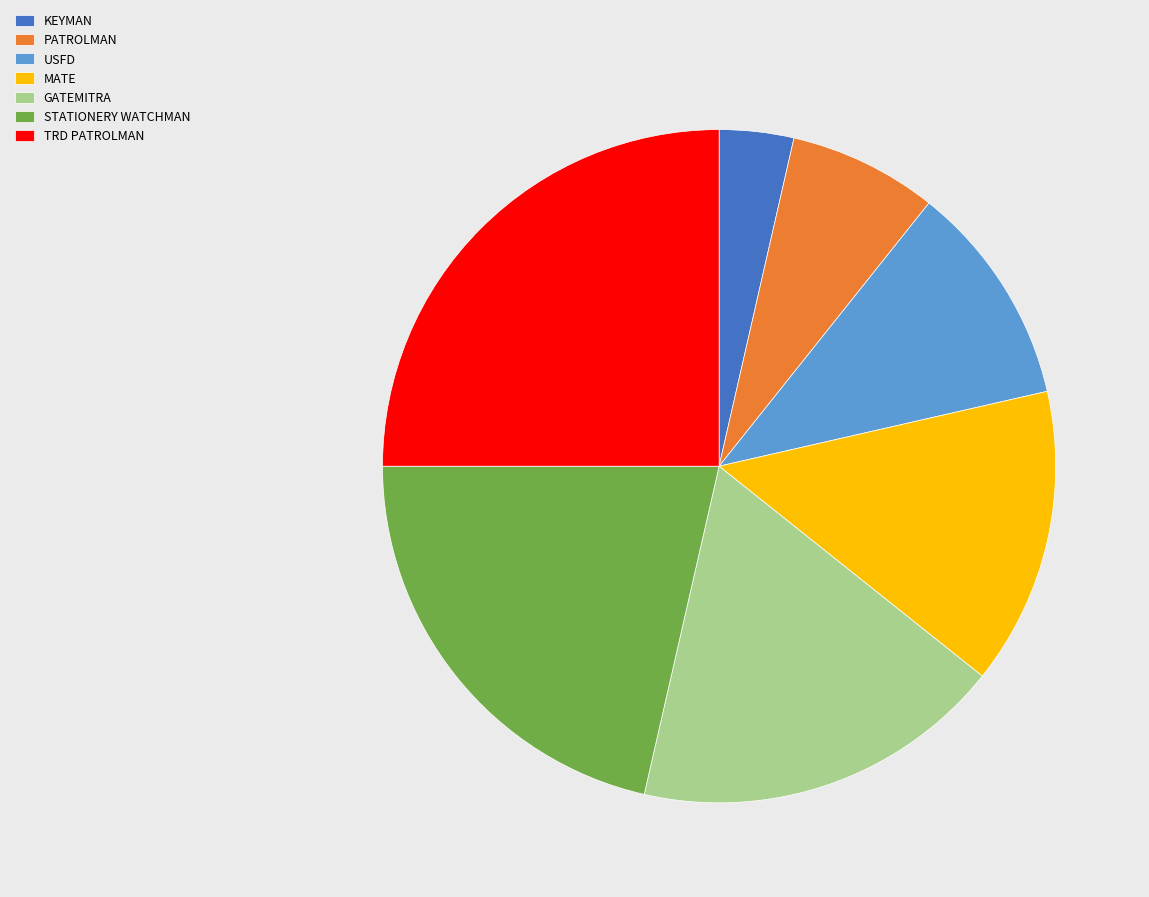

Count the number of slices in the pie.

7